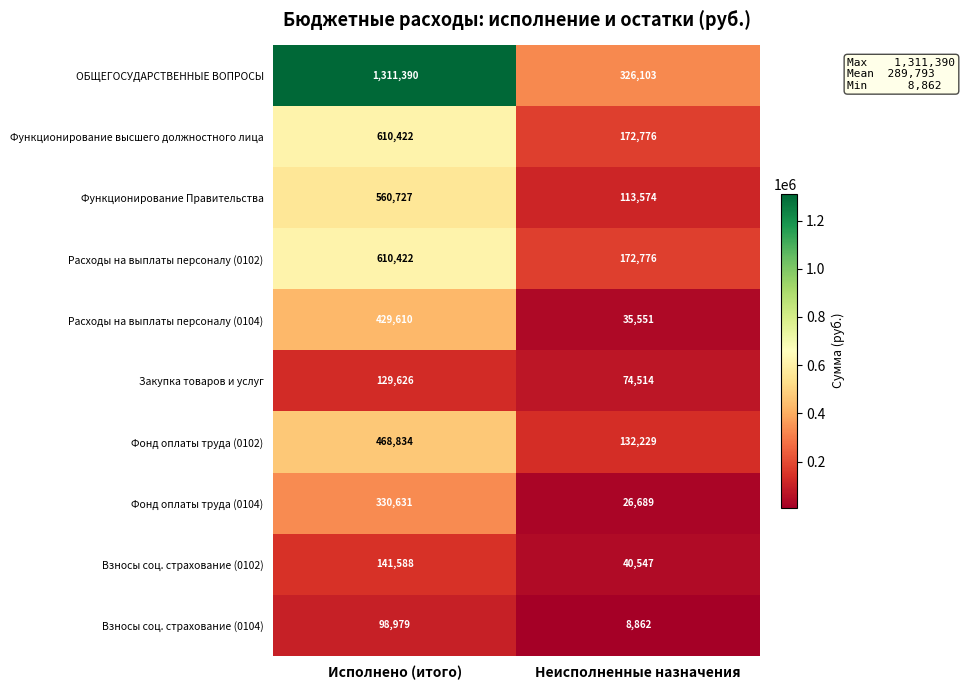

Read the Фонд оплаты труда (0104) value at Исполнено (итого).

330631